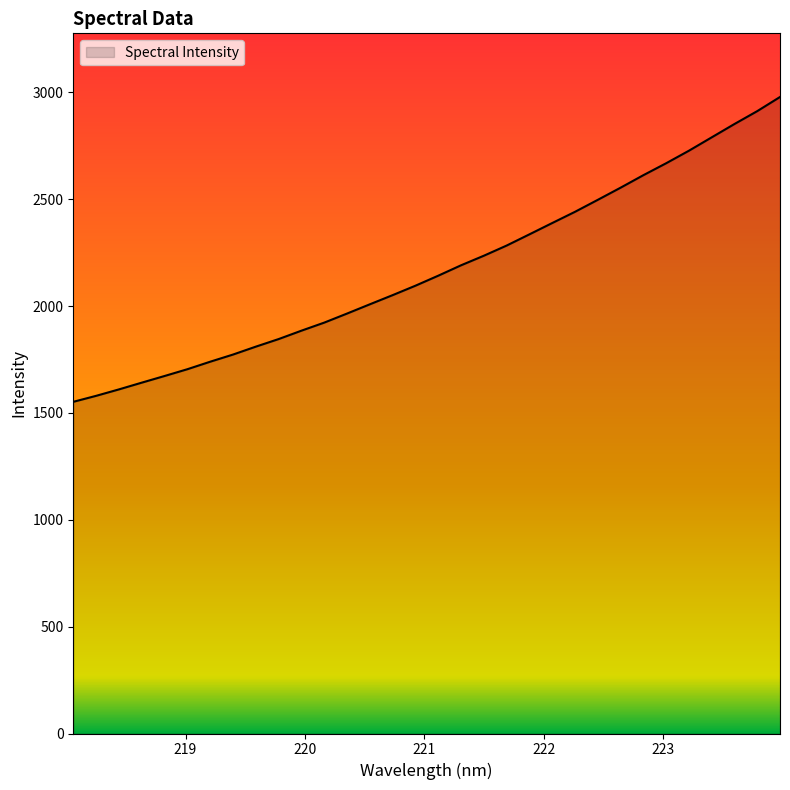

What is the smallest value displayed?

1552.3